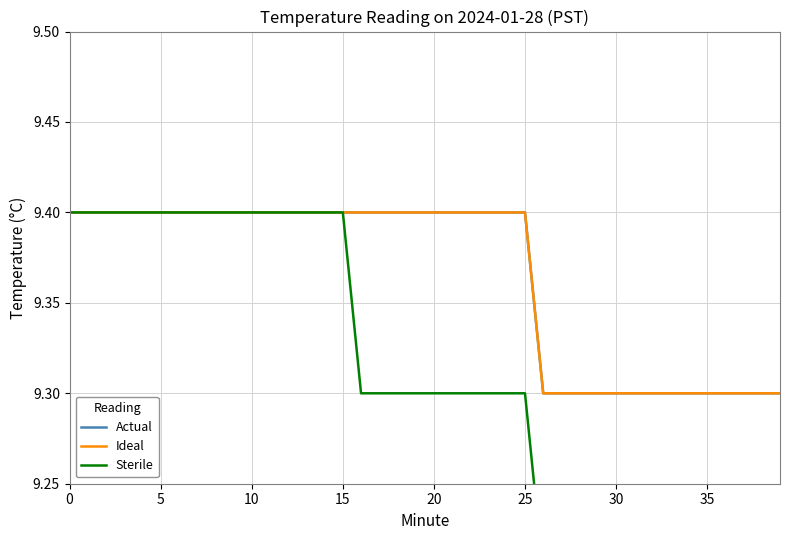

True or false: Ideal and Sterile cross at least once.

False